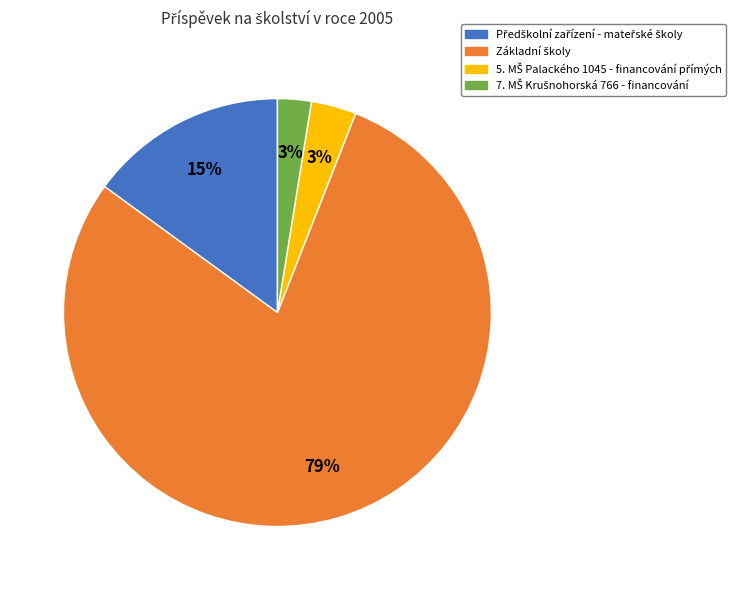

What is the change in value from Základní školy to 7. MŠ Krušnohorská 766 - financování?

-59526